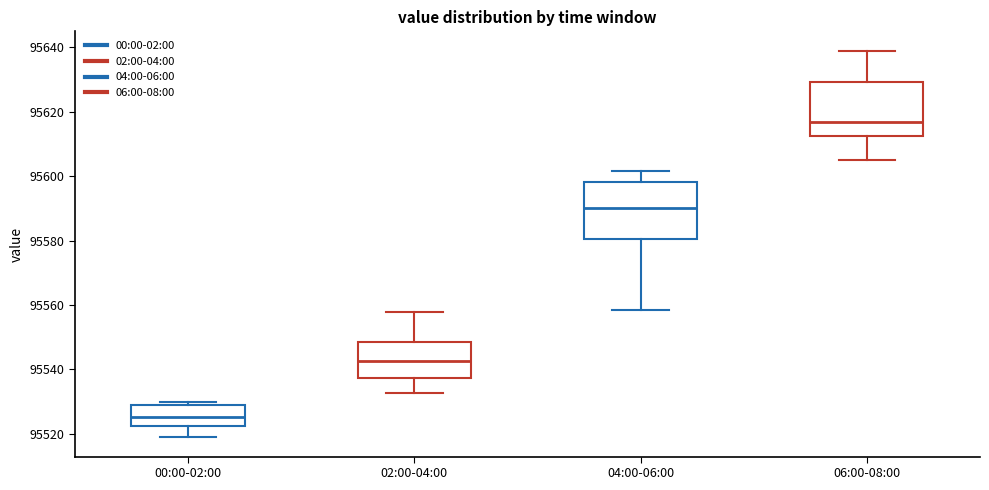

Which box's median line is the lowest?

00:00-02:00